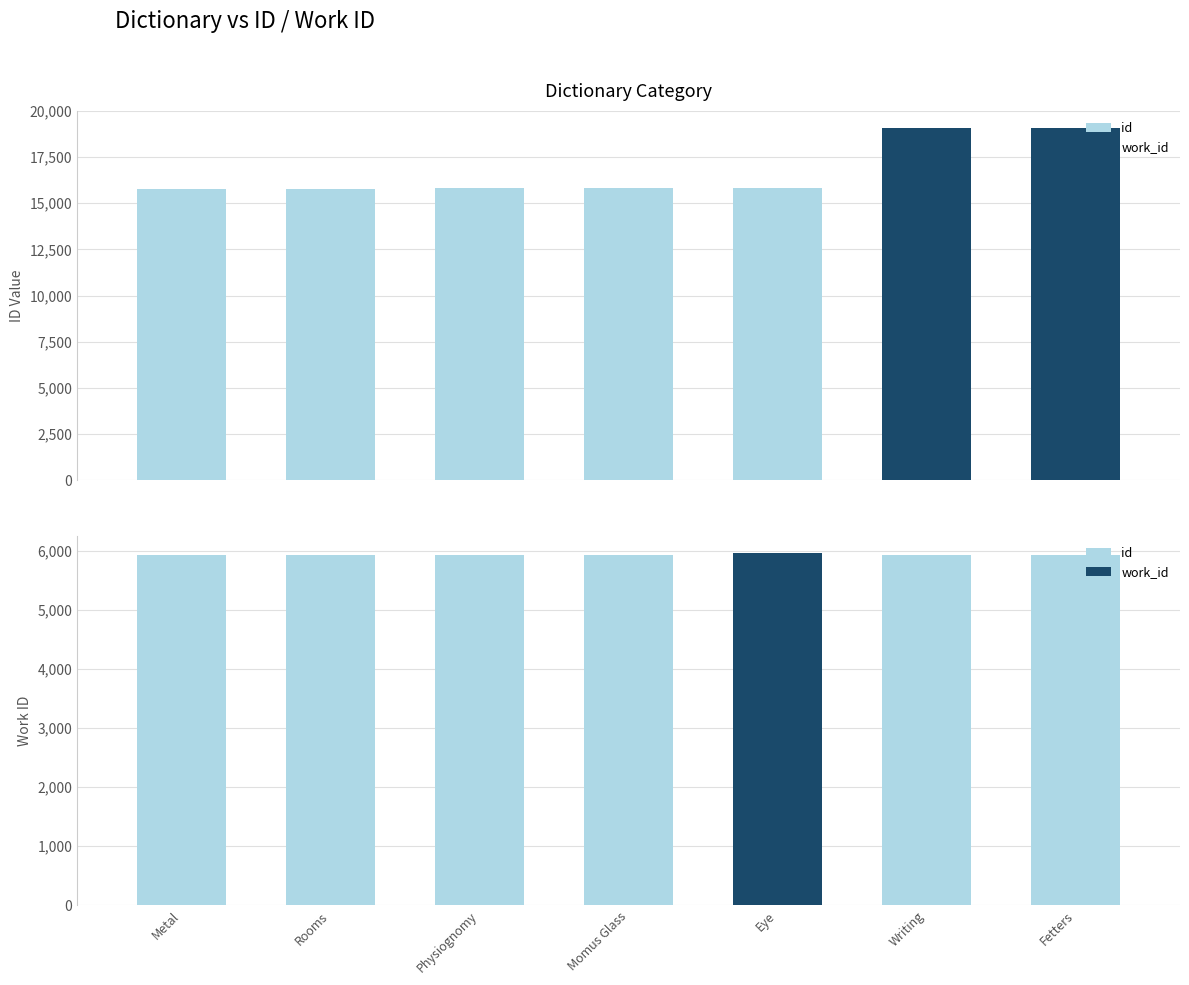

What is the label of the 5th bar from the left?

Eye